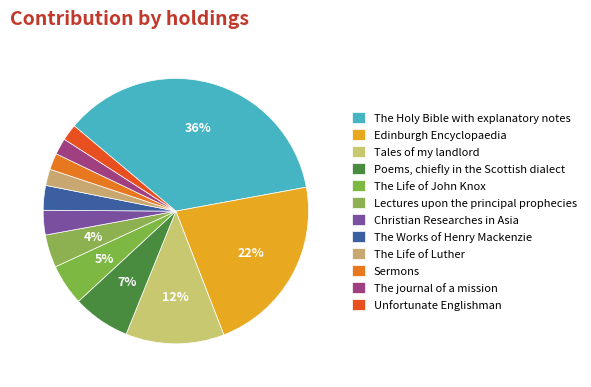

What is the change in value from The Life of John Knox to Unfortunate Englishman?

-3